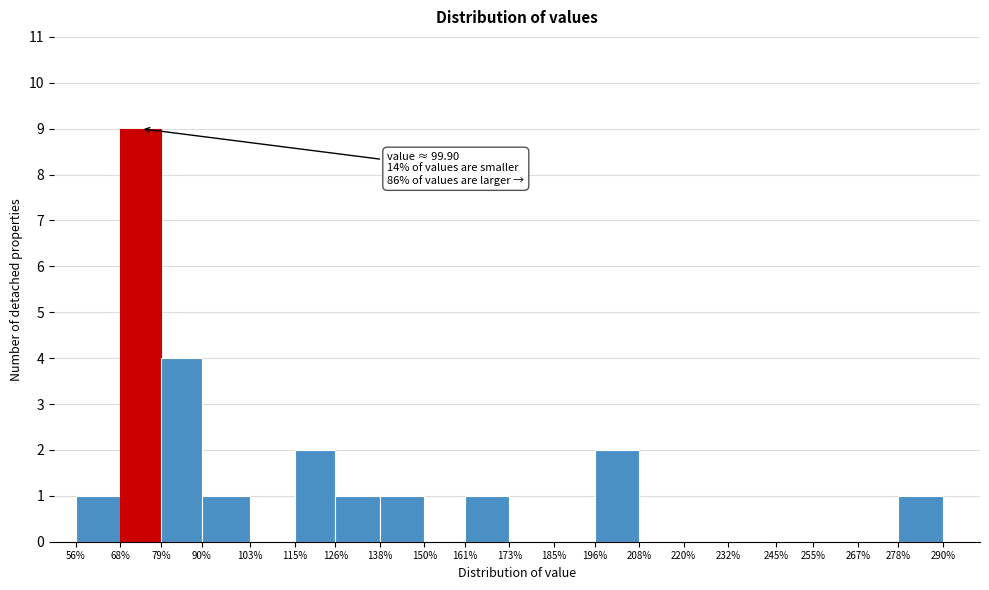

Over which range of the x-axis is the bar tallest?

68% to 79%